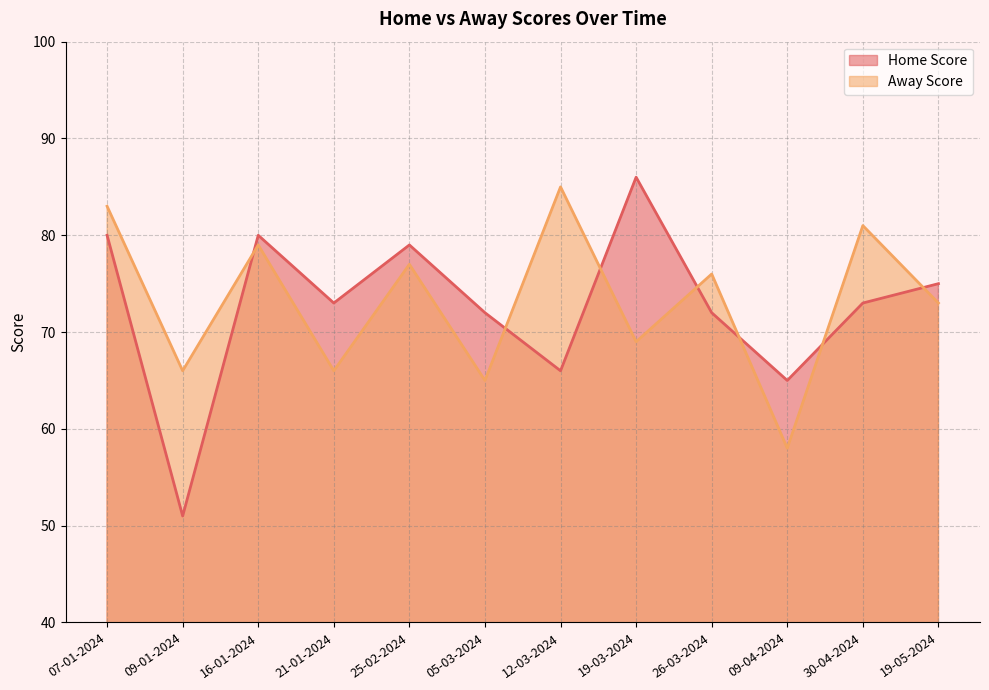

How many data points in Home Score are above 73?

5